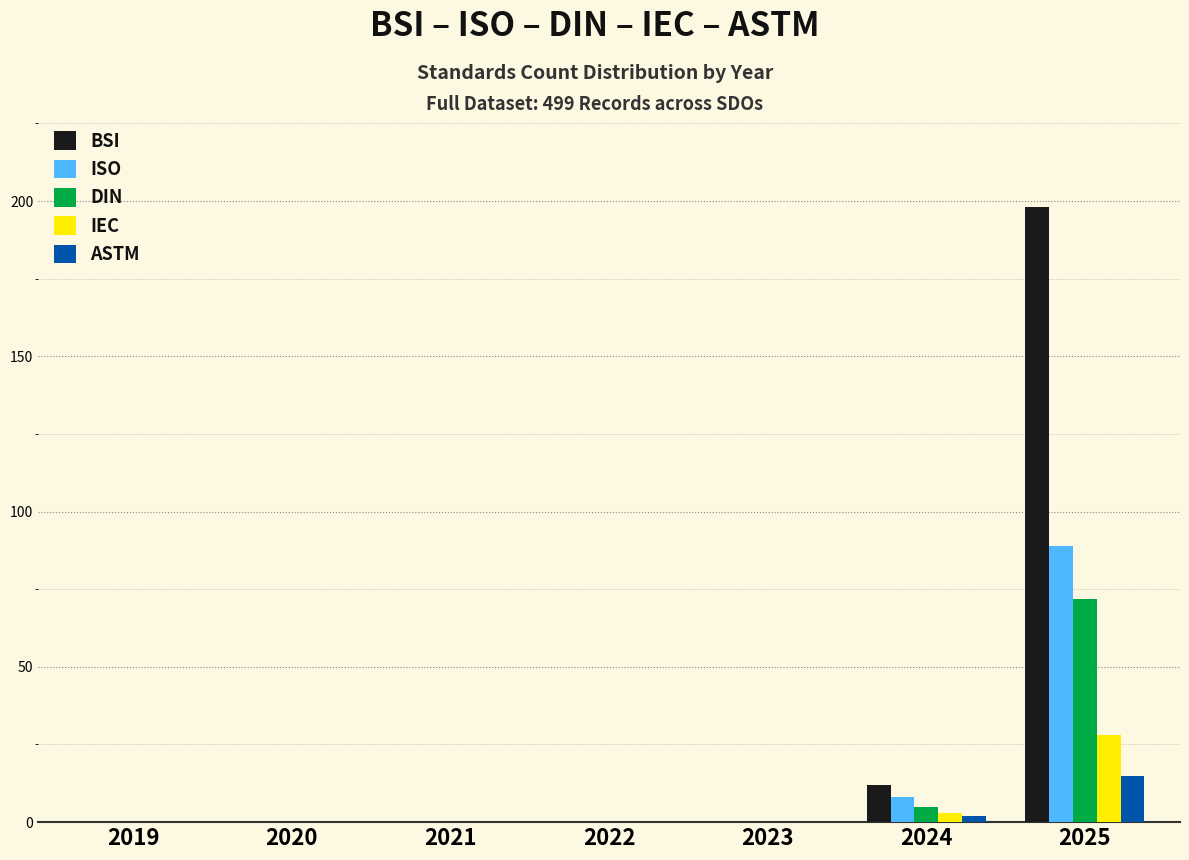

Which series changed the most between 2021 and 2025?

BSI